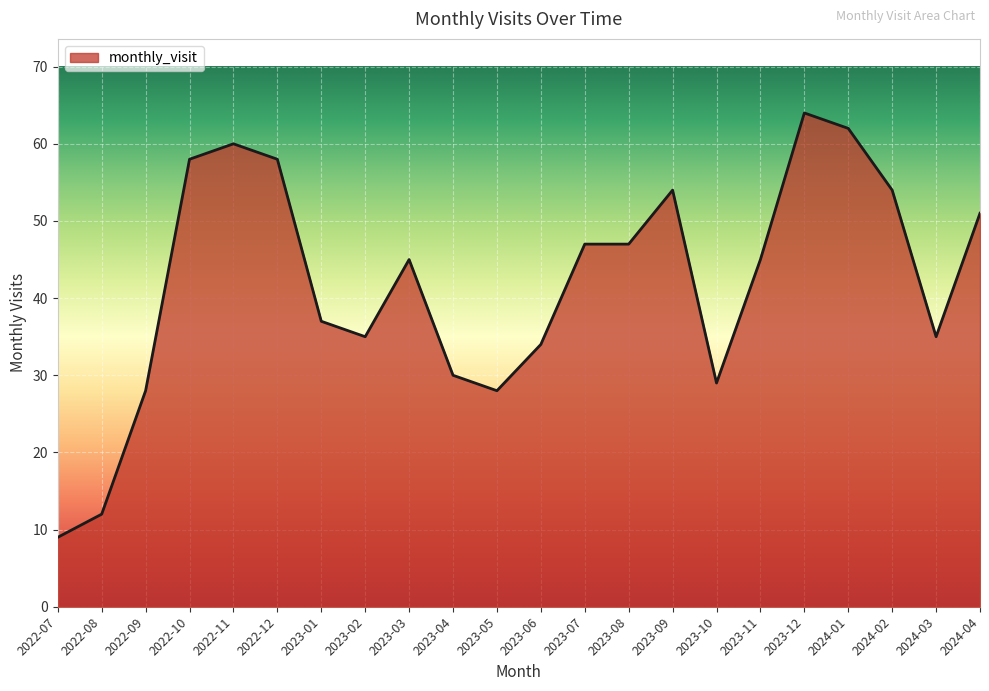

What is the ratio of the value at 2023-11 to the value at 2022-09?

1.6